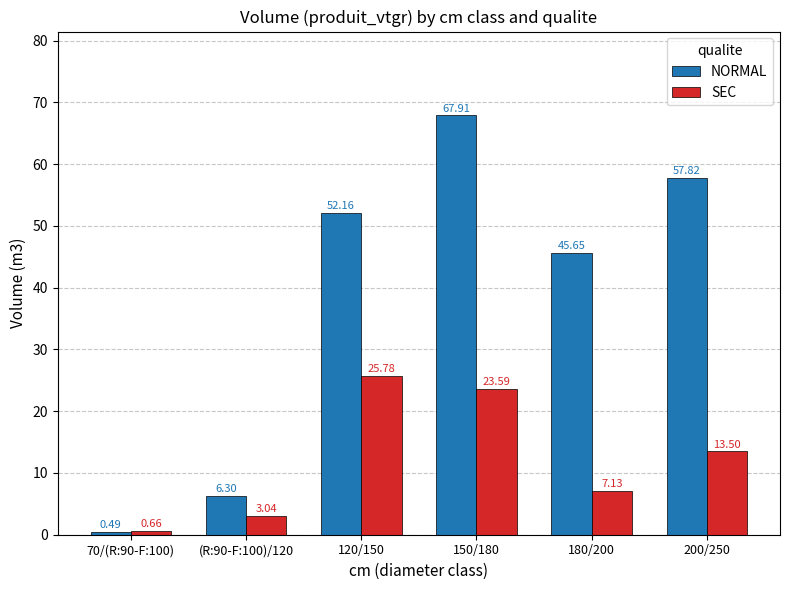

What is the spread (max minus min) of values at 200/250?

44.3